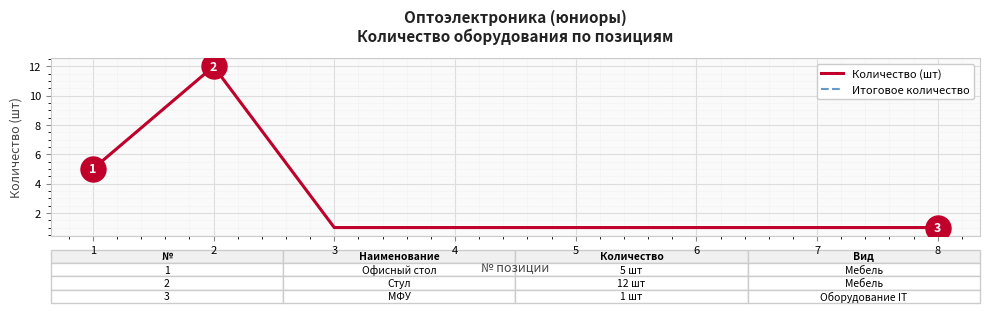

Is this an area chart (filled region under the line)?

No